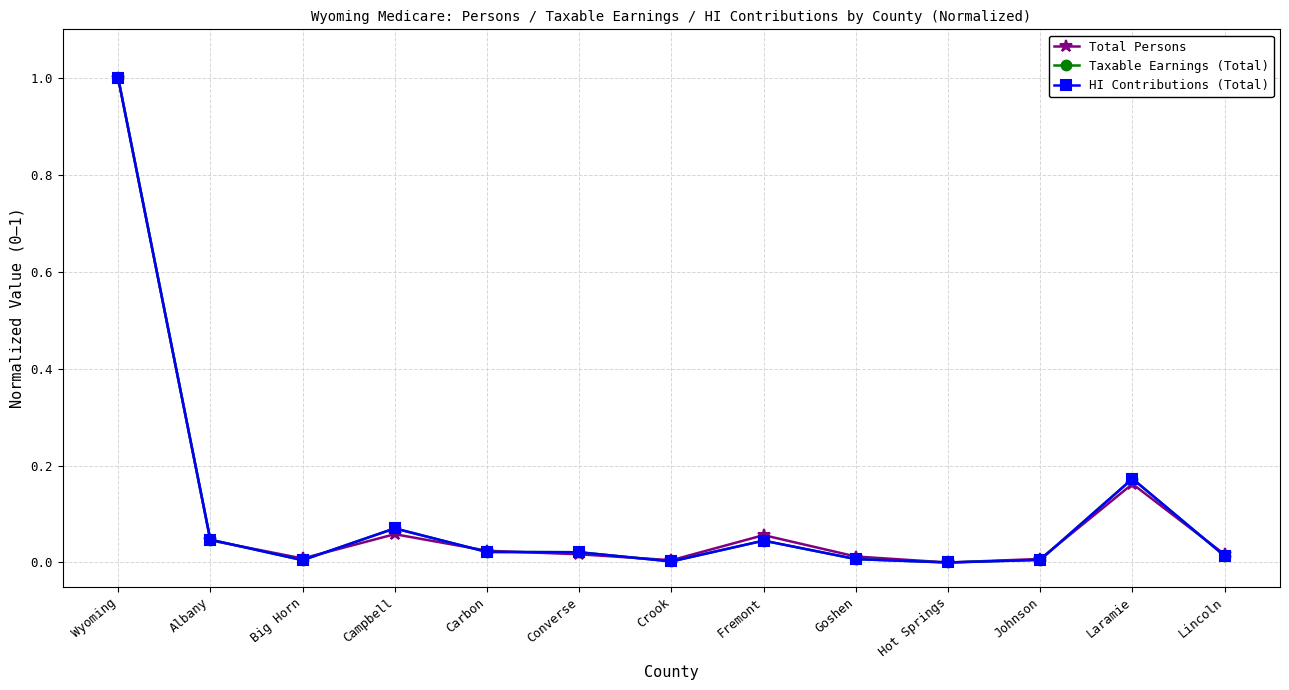

Count the number of data series in this chart.

3